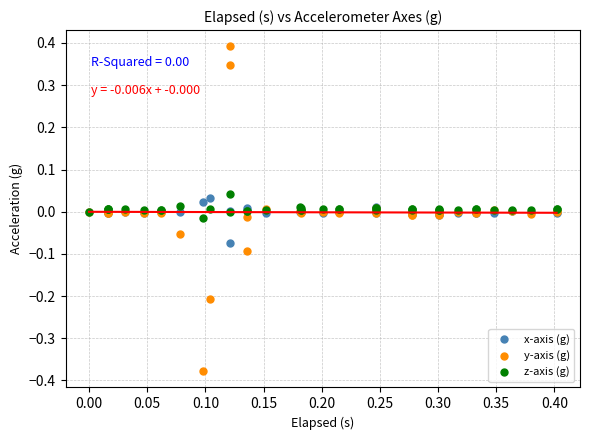

What is the X range (max minus min) for the scatter plot?

0.4